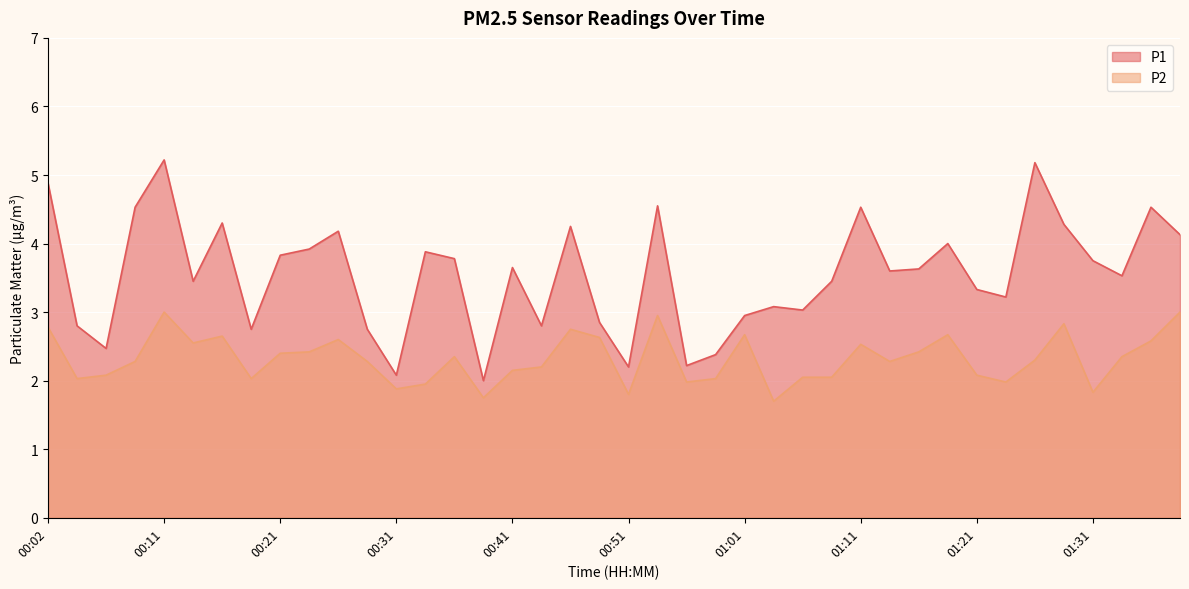

List the series in order of their peak value, lowest first.

P2, P1